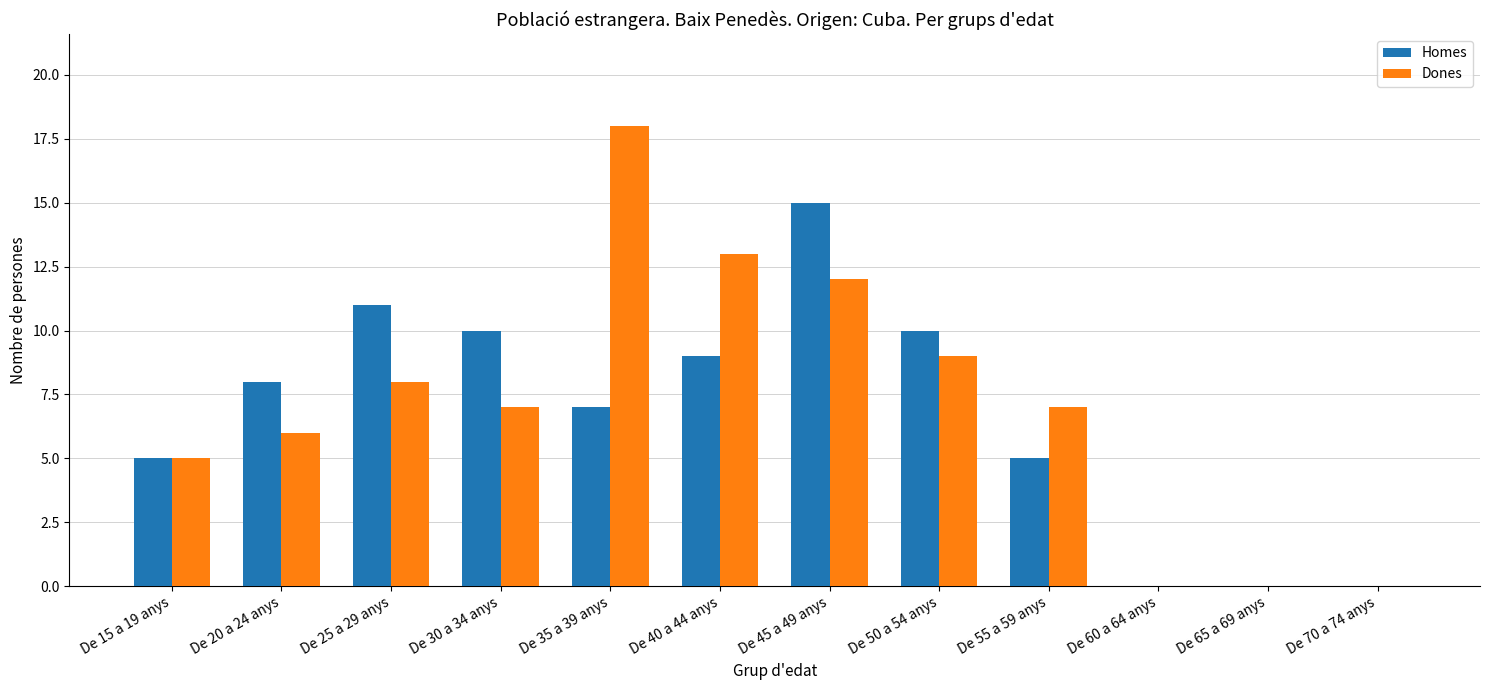

What are all the series names shown in the legend?

Homes, Dones